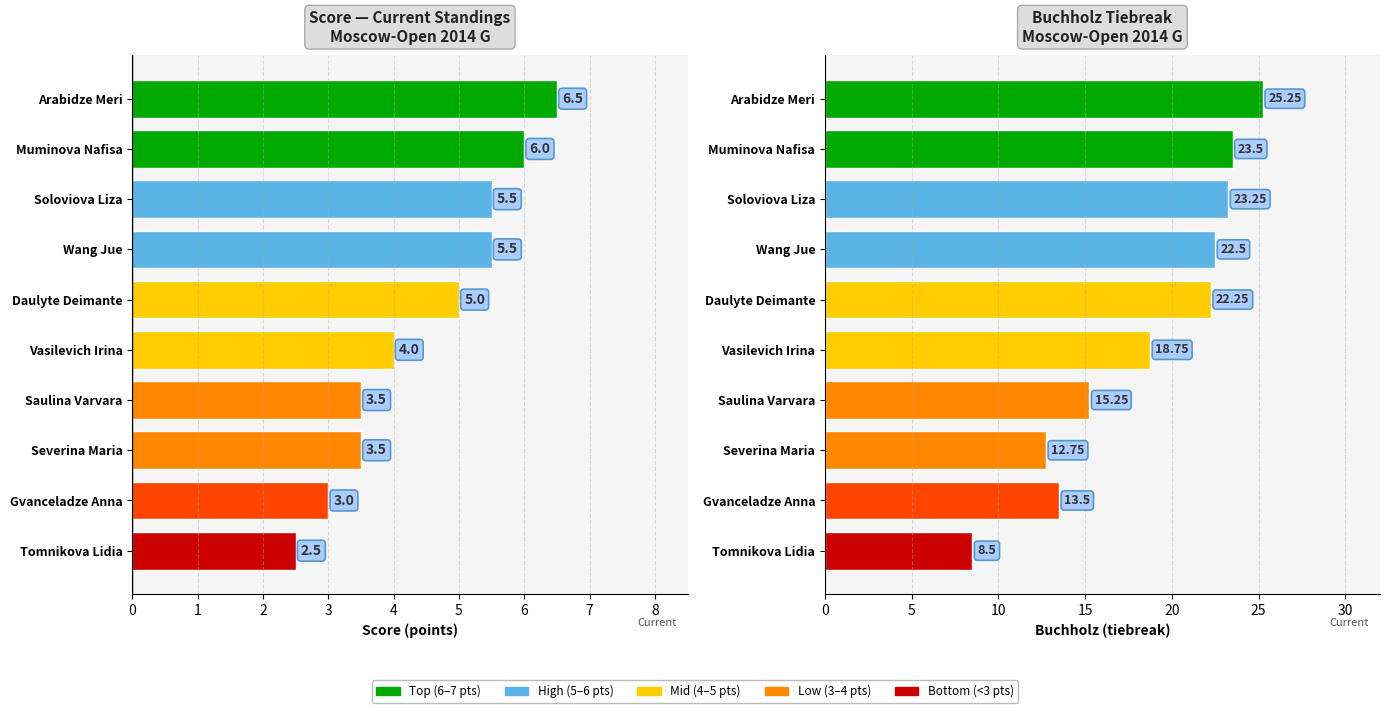

List the series in order of their peak value, lowest first.

Score, Buchholz